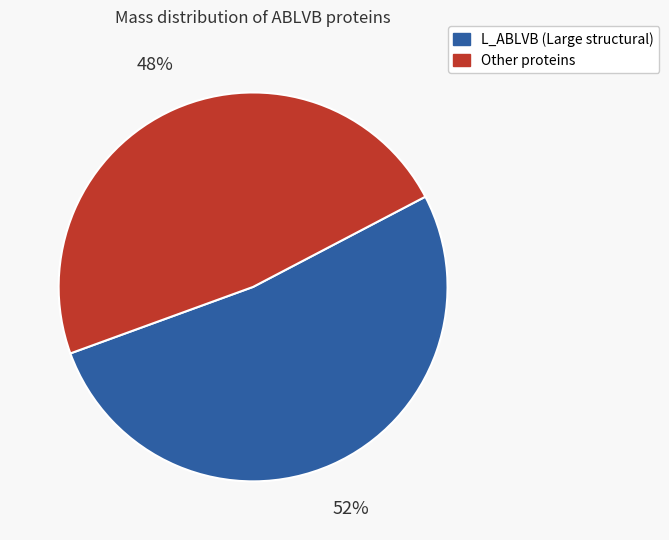

Count the number of slices in the pie.

2